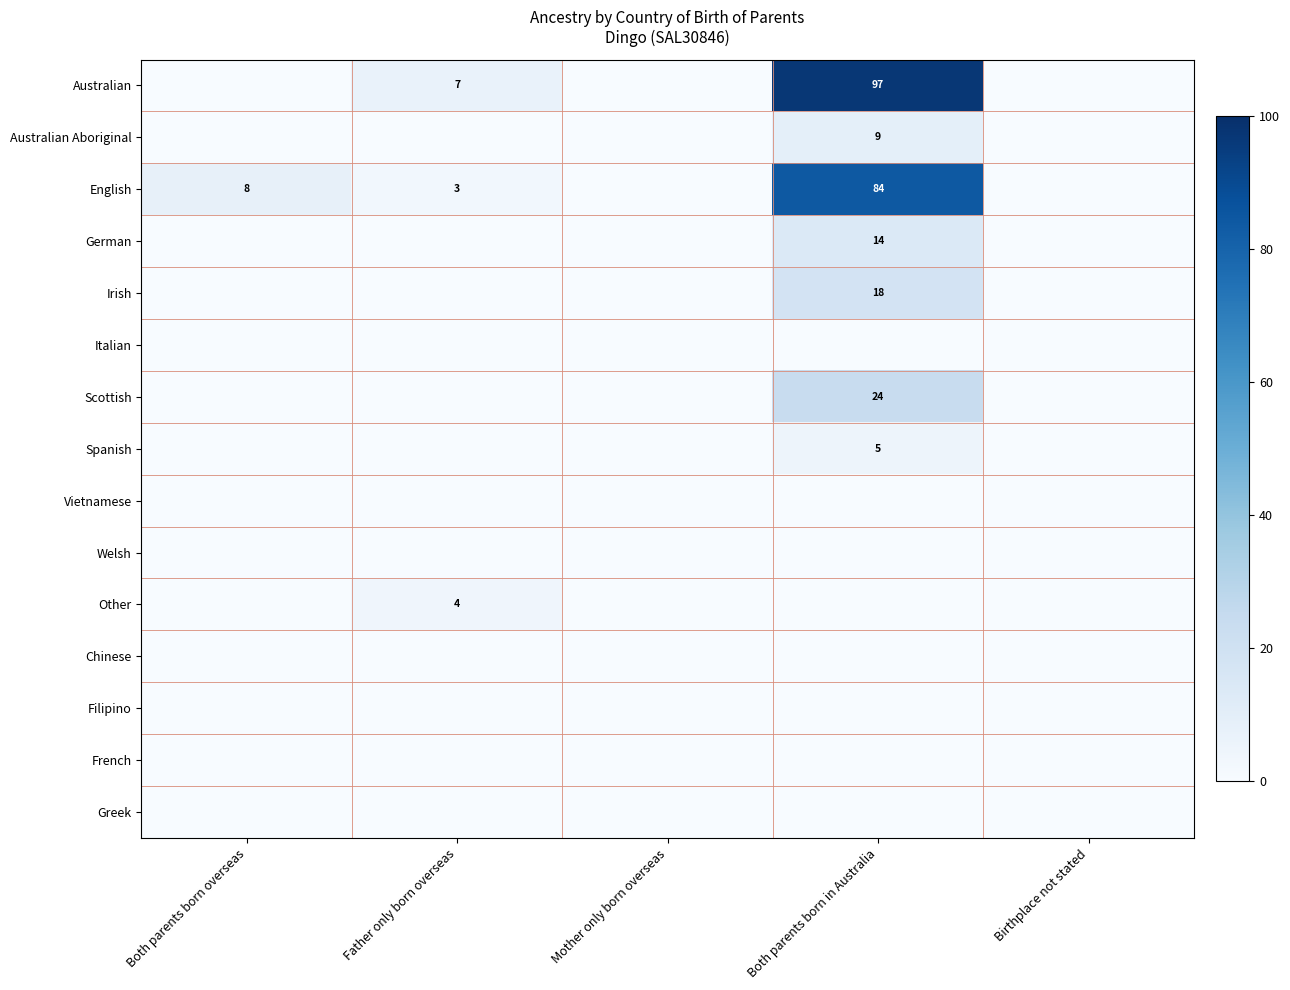

At which label does English first exceed 3?

Both parents born overseas